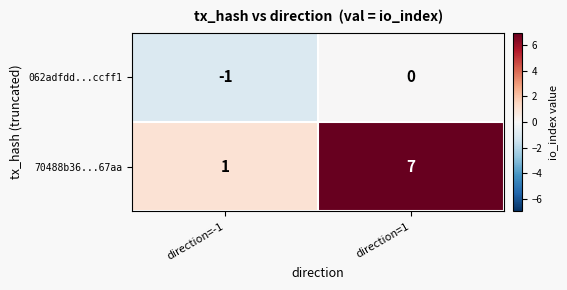

Which category has the highest value across all series?

direction=1